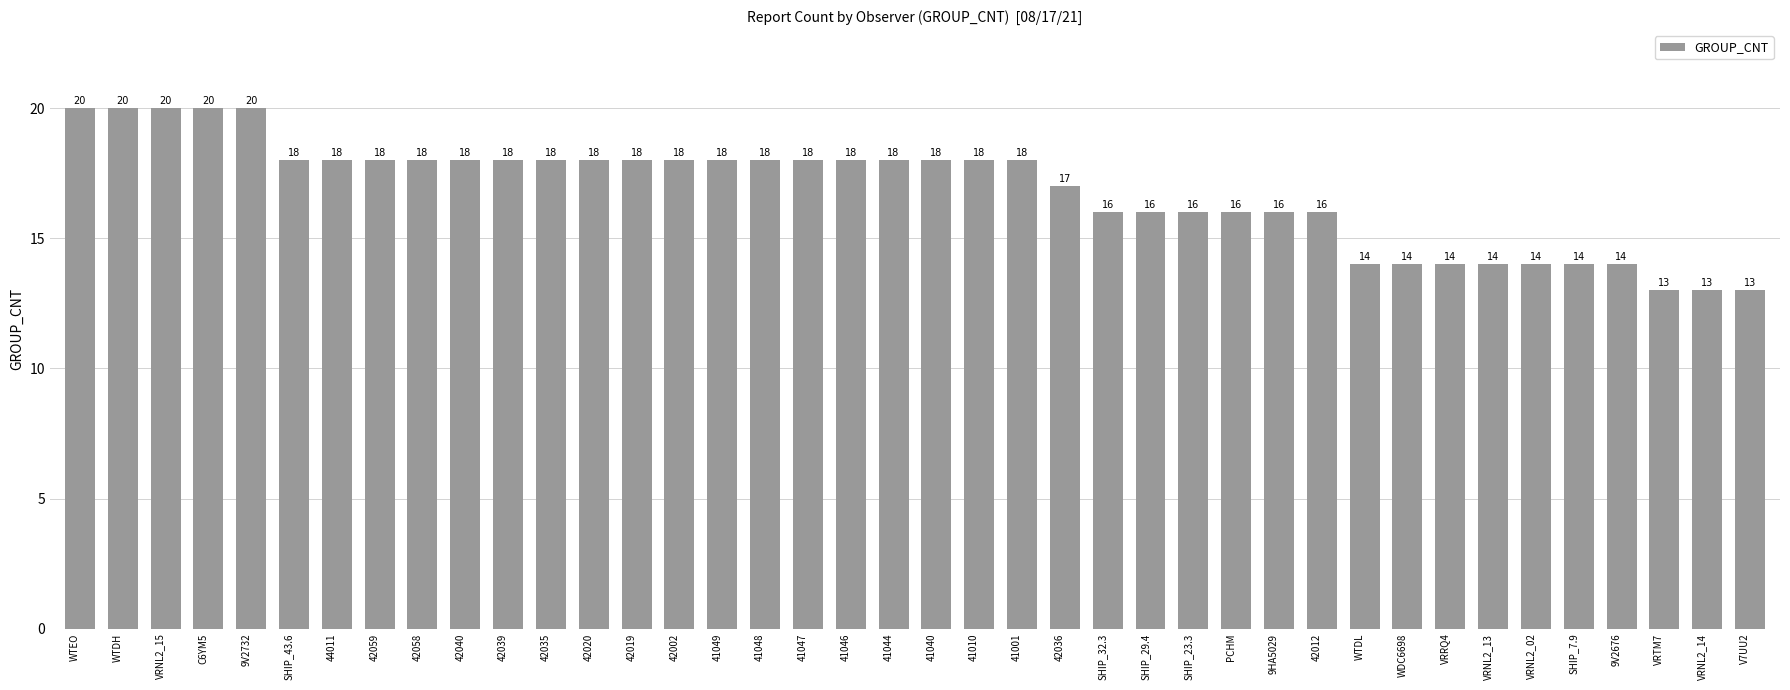

What is the label of the 13th bar from the left?

42020